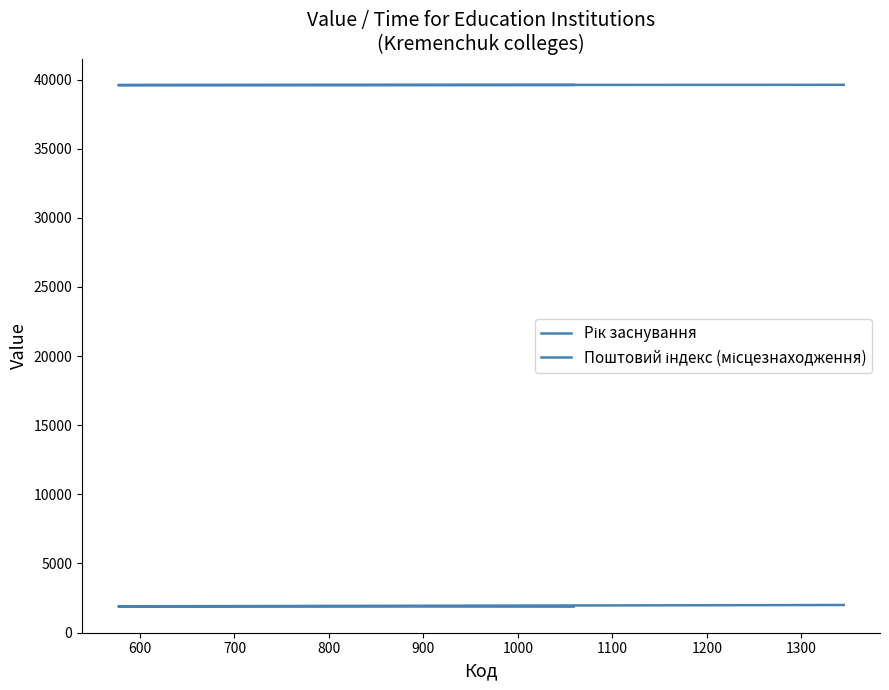

What is the lowest value of the Поштовий індекс (місцезнаходження) series?

39602